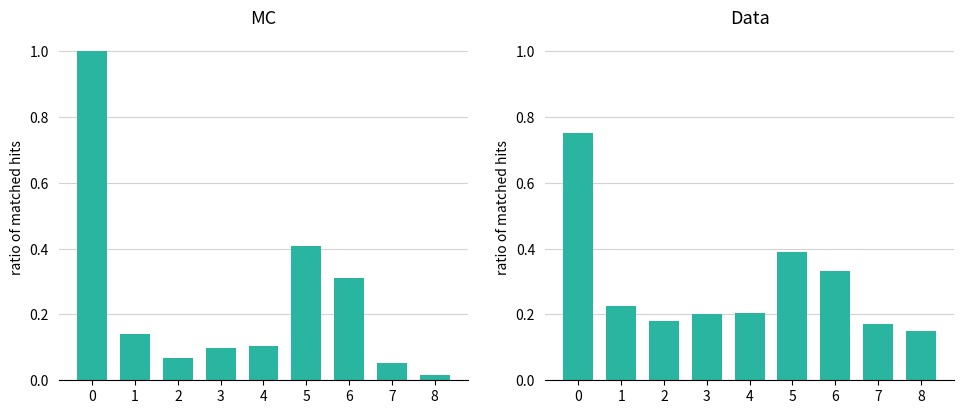

Which category has the lowest value across all series?

8